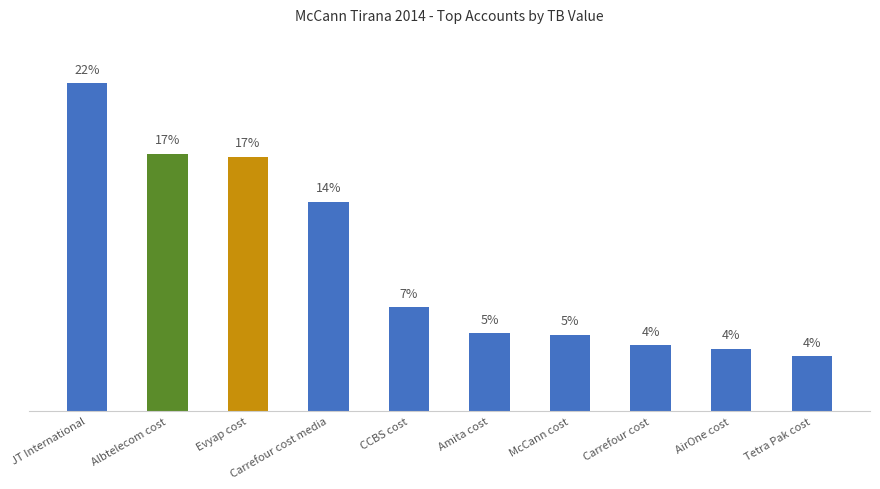

What is the label of the 1st bar from the left?

JT International